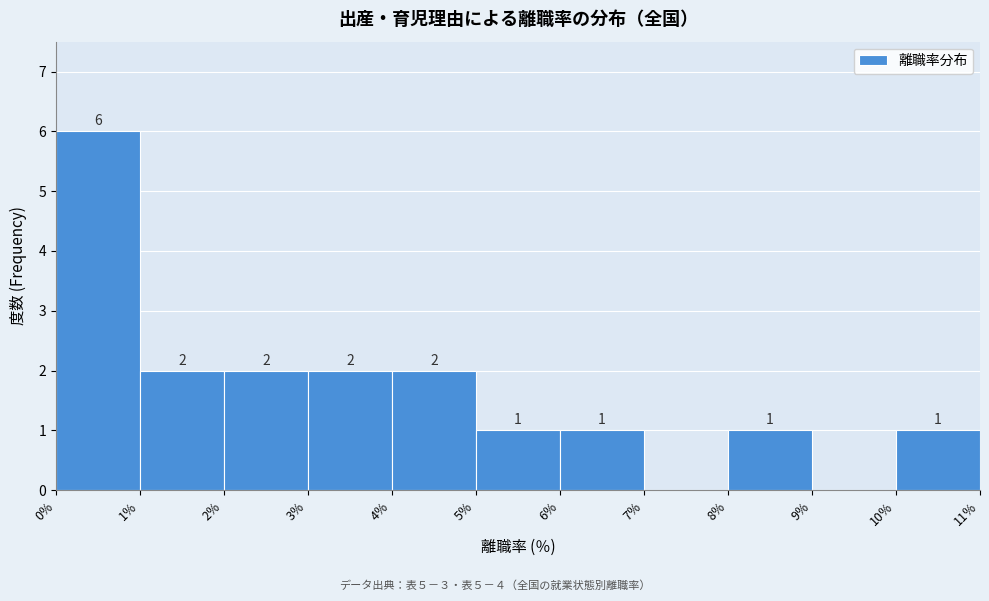

Over which range of the x-axis is the bar tallest?

0 to 1